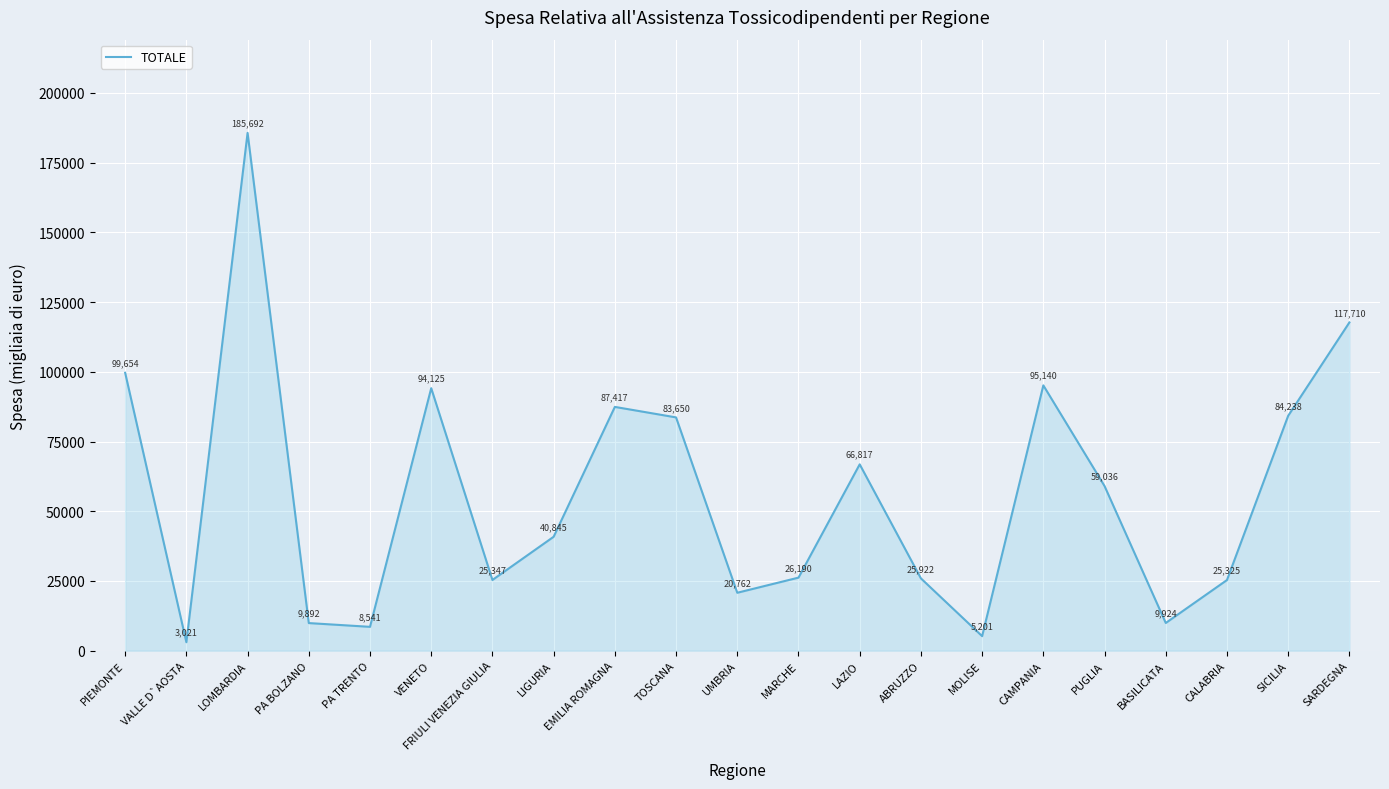

What is the difference between the maximum and minimum values?

182671.5